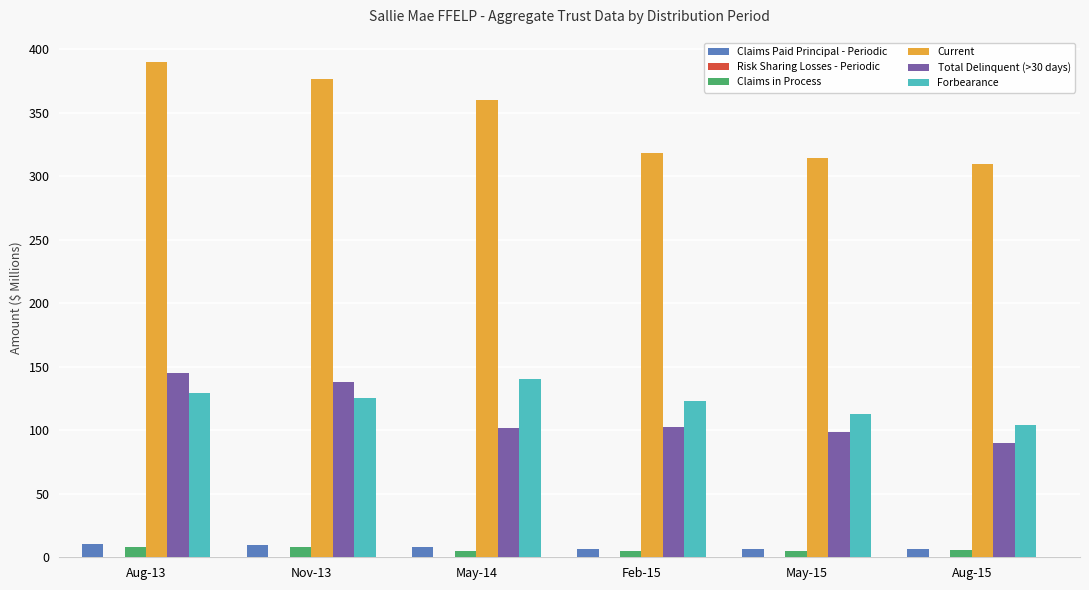

The Claims Paid Principal - Periodic series shows 6.7 at Aug-15. True or false?

True